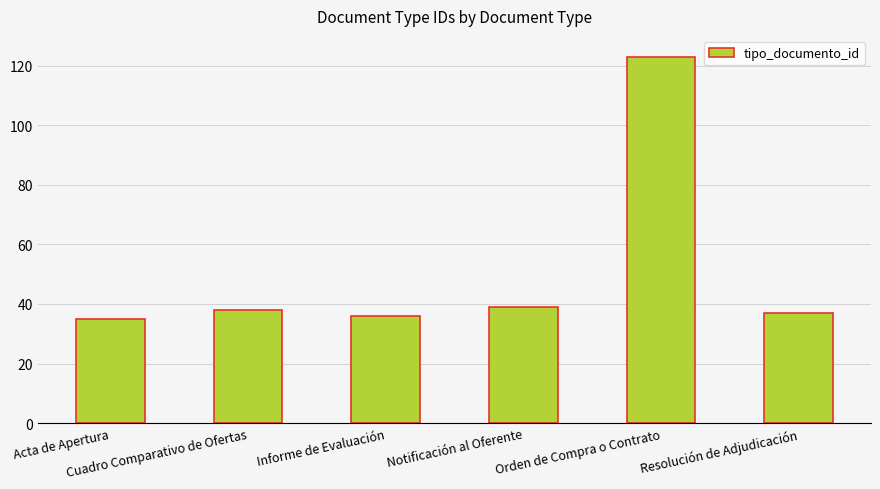

What is the average value?

51